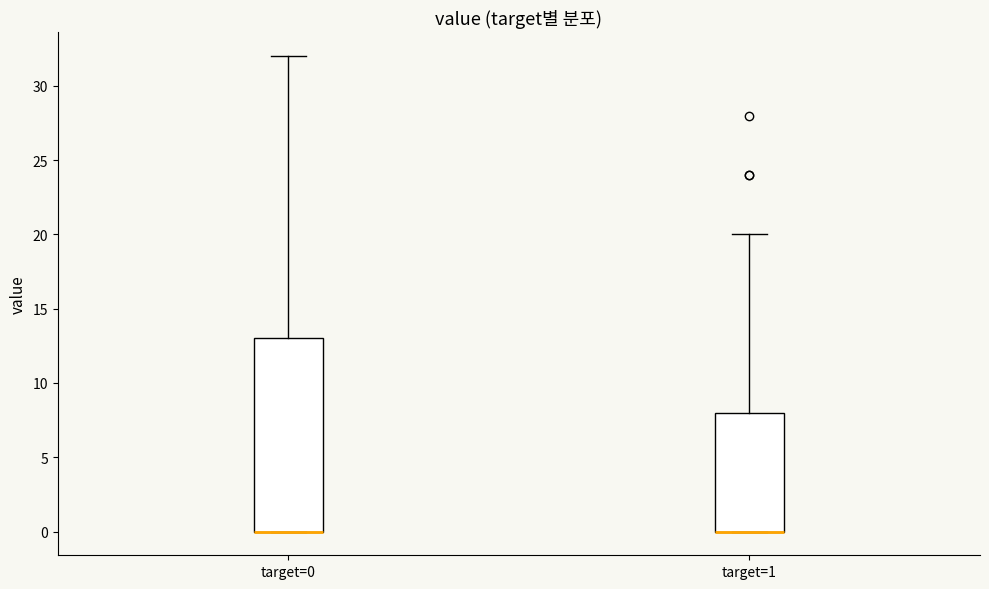

Which box is the tallest, from its lower edge to its upper edge?

target=0